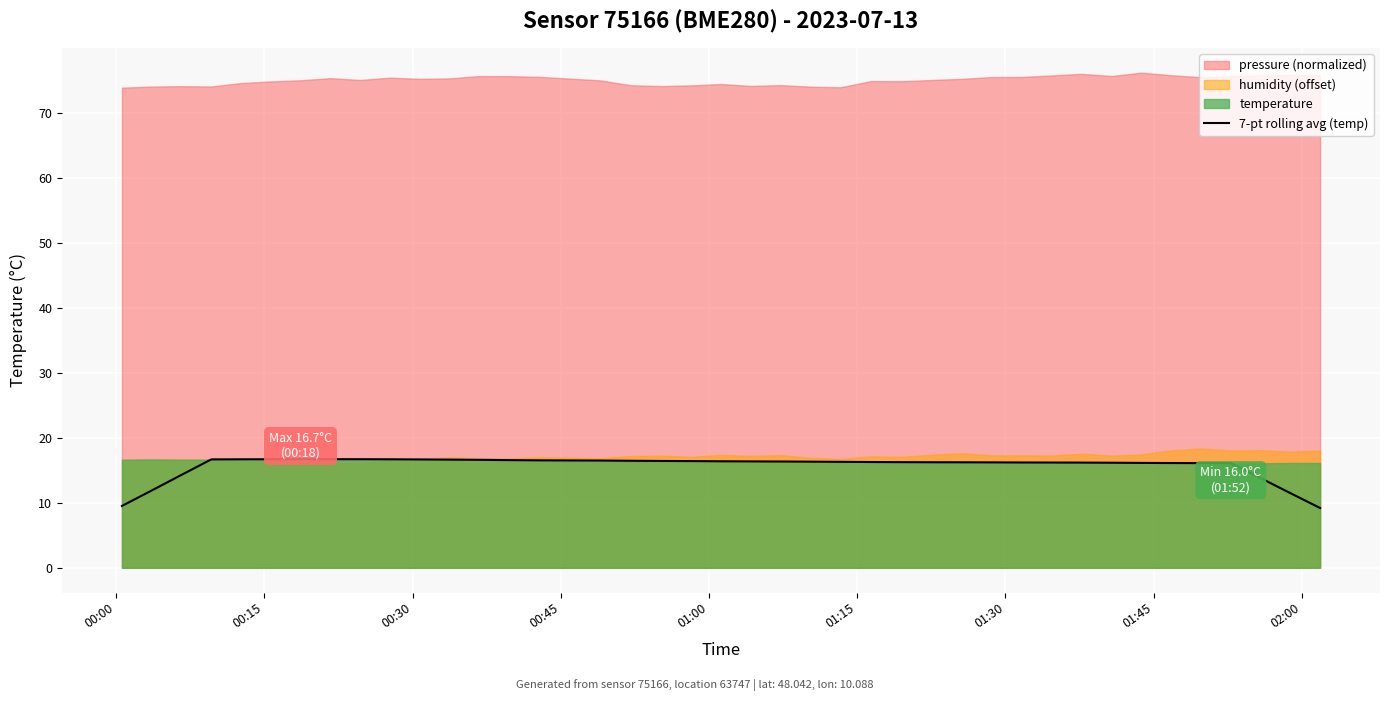

What is the highest value of the 7-pt rolling avg (temp) series?

16.7